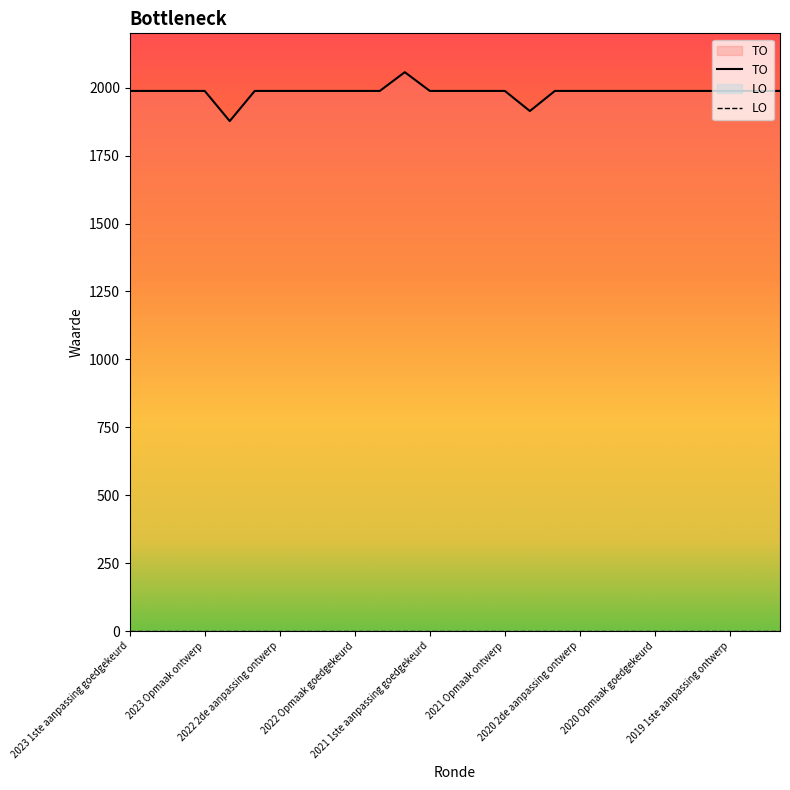

What is the sum of all values?

53560